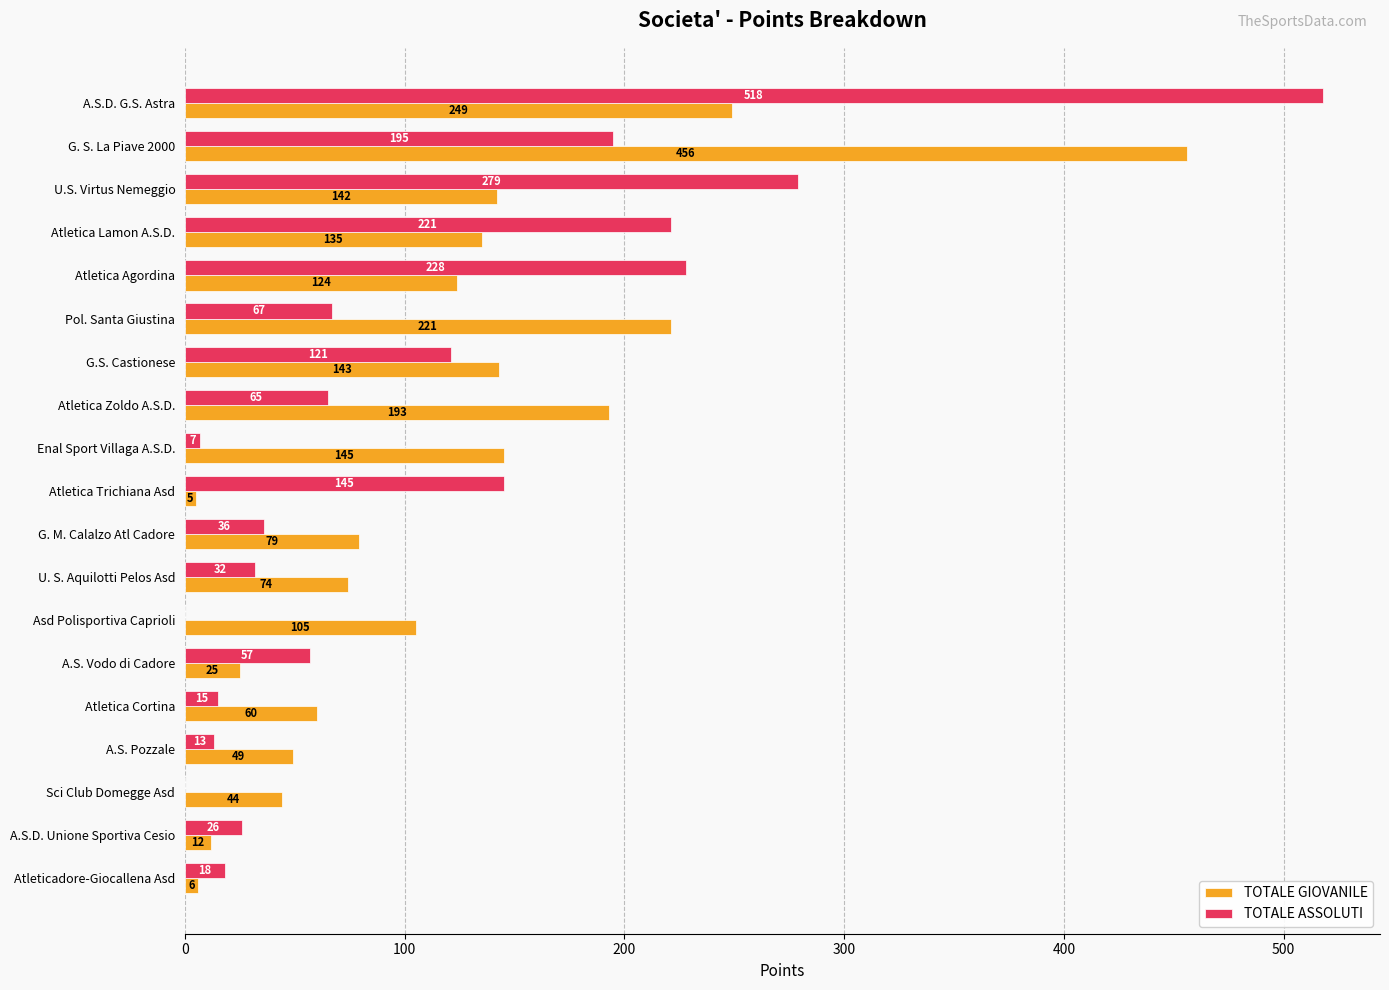

What is the total value across all series at A.S. Pozzale?

62